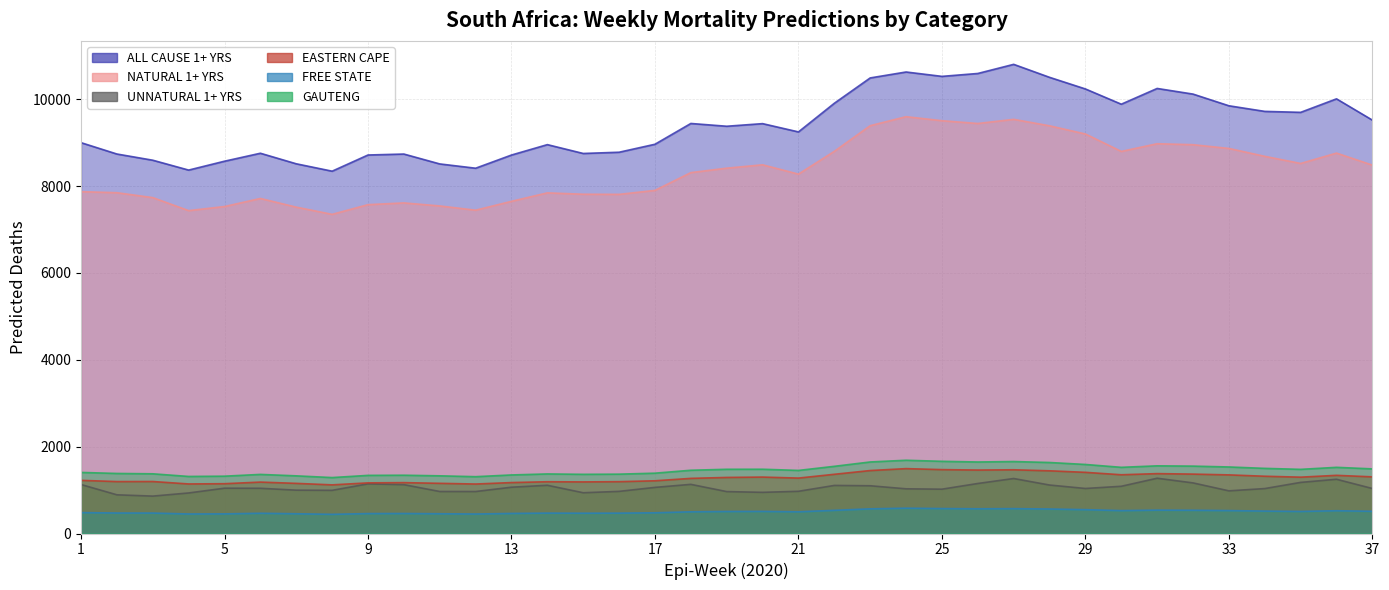

At which label is GAUTENG closest to 1487?

37